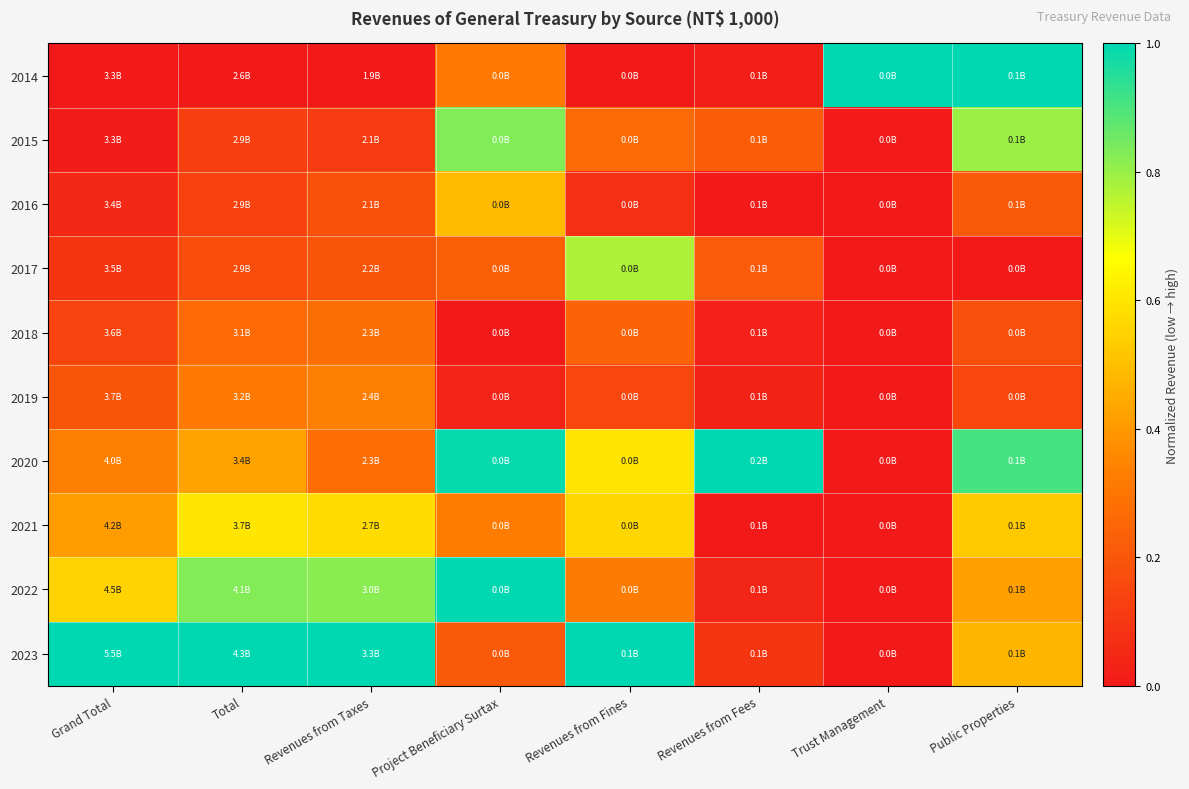

Reading right to left, extract all data points from this chart.

2014: Public Properties=1.0	Trust Management=1.0	Revenues from Fees=0.0	Revenues from Fines=0.0	Project Beneficiary Surtax=0.3	Revenues from Taxes=0.0	Total=0.0	Grand Total=0.0
2015: Public Properties=0.8	Trust Management=0.0	Revenues from Fees=0.2	Revenues from Fines=0.3	Project Beneficiary Surtax=0.8	Revenues from Taxes=0.1	Total=0.1	Grand Total=0.0
2016: Public Properties=0.2	Trust Management=0.0	Revenues from Fees=0.0	Revenues from Fines=0.1	Project Beneficiary Surtax=0.5	Revenues from Taxes=0.2	Total=0.1	Grand Total=0.1
2017: Public Properties=0.0	Trust Management=0.0	Revenues from Fees=0.2	Revenues from Fines=0.8	Project Beneficiary Surtax=0.2	Revenues from Taxes=0.2	Total=0.2	Grand Total=0.1
2018: Public Properties=0.2	Trust Management=0.0	Revenues from Fees=0.0	Revenues from Fines=0.2	Project Beneficiary Surtax=0.0	Revenues from Taxes=0.3	Total=0.3	Grand Total=0.1
2019: Public Properties=0.2	Trust Management=0.0	Revenues from Fees=0.0	Revenues from Fines=0.1	Project Beneficiary Surtax=0.0	Revenues from Taxes=0.3	Total=0.3	Grand Total=0.2
2020: Public Properties=0.9	Trust Management=0.0	Revenues from Fees=1.0	Revenues from Fines=0.6	Project Beneficiary Surtax=1.0	Revenues from Taxes=0.3	Total=0.4	Grand Total=0.3
2021: Public Properties=0.5	Trust Management=0.0	Revenues from Fees=0.0	Revenues from Fines=0.6	Project Beneficiary Surtax=0.3	Revenues from Taxes=0.6	Total=0.6	Grand Total=0.4
2022: Public Properties=0.4	Trust Management=0.0	Revenues from Fees=0.0	Revenues from Fines=0.3	Project Beneficiary Surtax=1.0	Revenues from Taxes=0.8	Total=0.8	Grand Total=0.6
2023: Public Properties=0.5	Trust Management=0.0	Revenues from Fees=0.1	Revenues from Fines=1.0	Project Beneficiary Surtax=0.2	Revenues from Taxes=1.0	Total=1.0	Grand Total=1.0